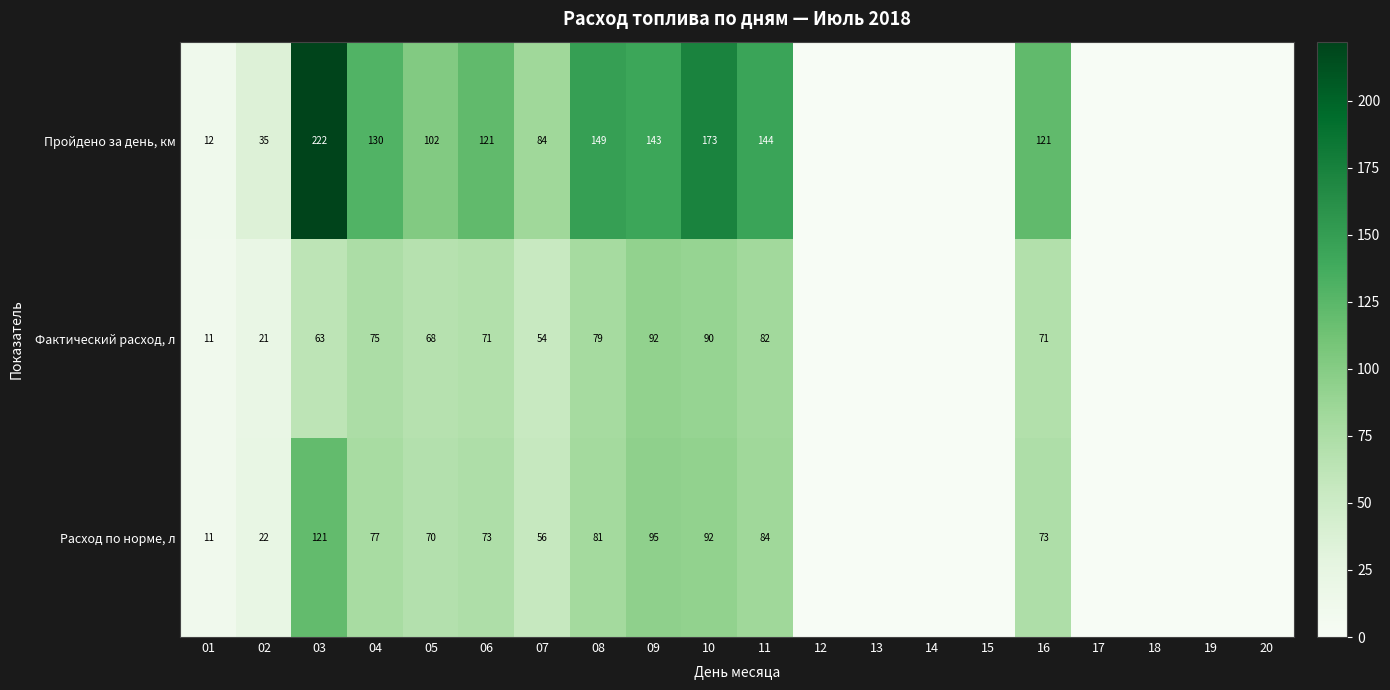

Which series changed the most between 01 and 07?

Пройдено за день, км